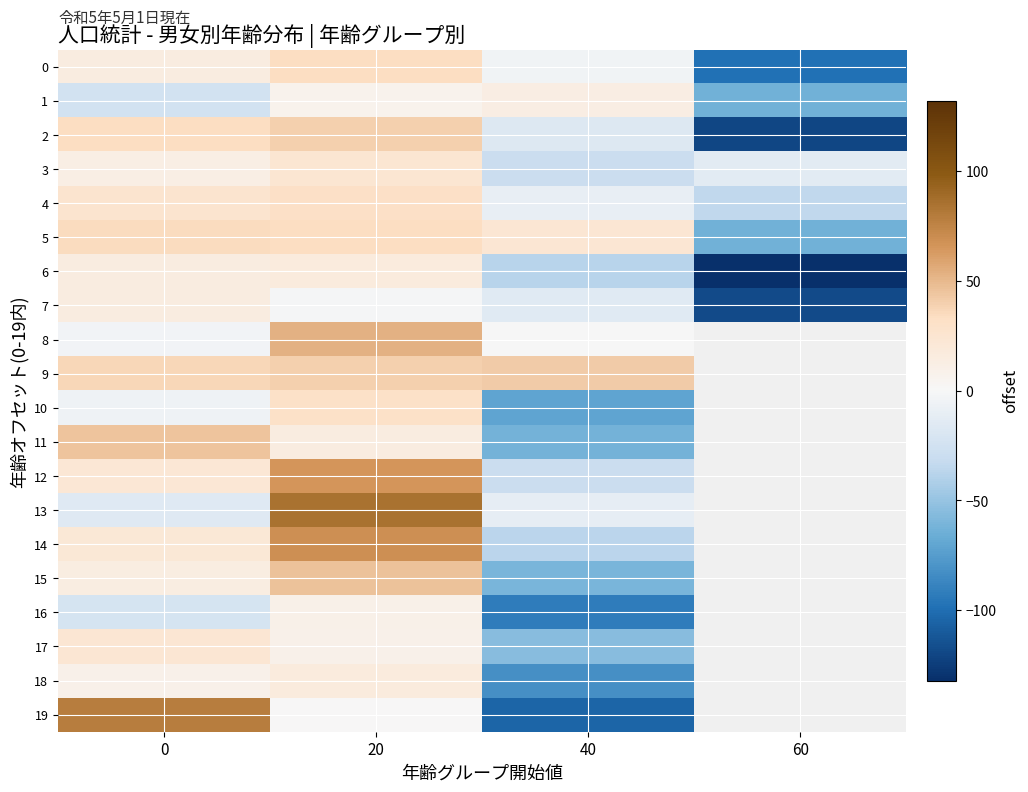

Where is 19 nearest to the value -13?

20